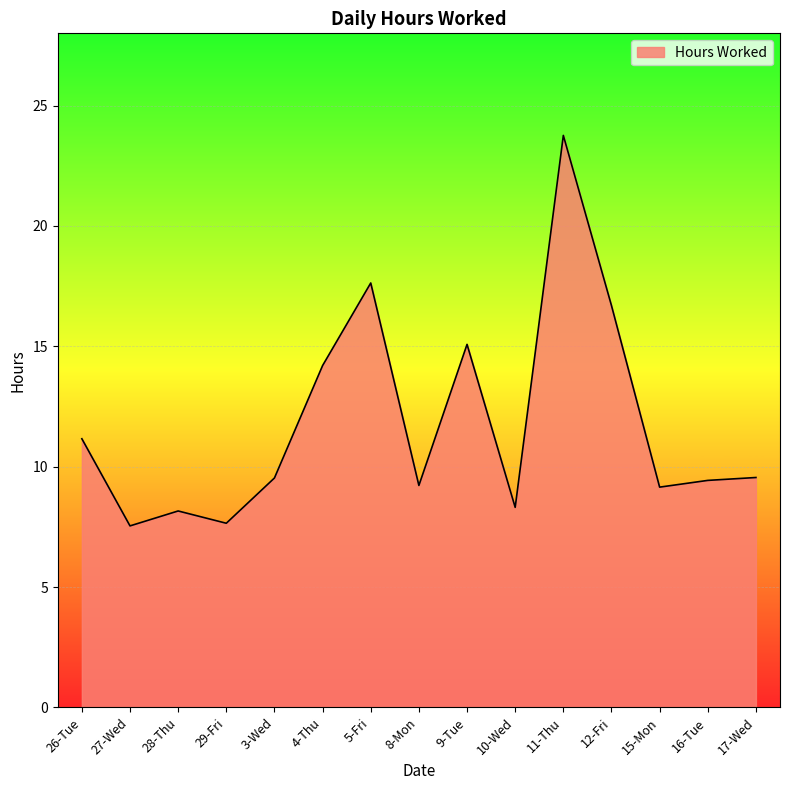

Is it true that the value at 29-Fri is 4.2?

False